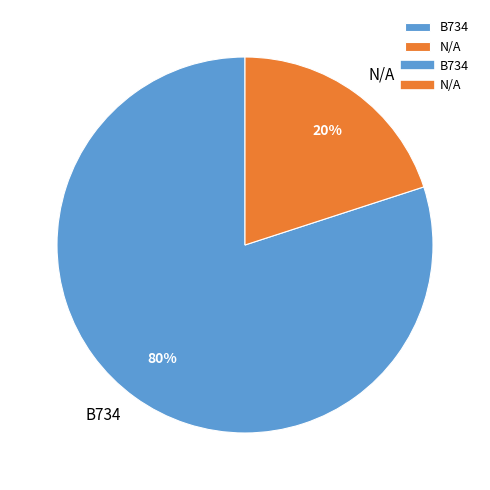

Rank the categories by value from lowest to highest.

N/A, B734